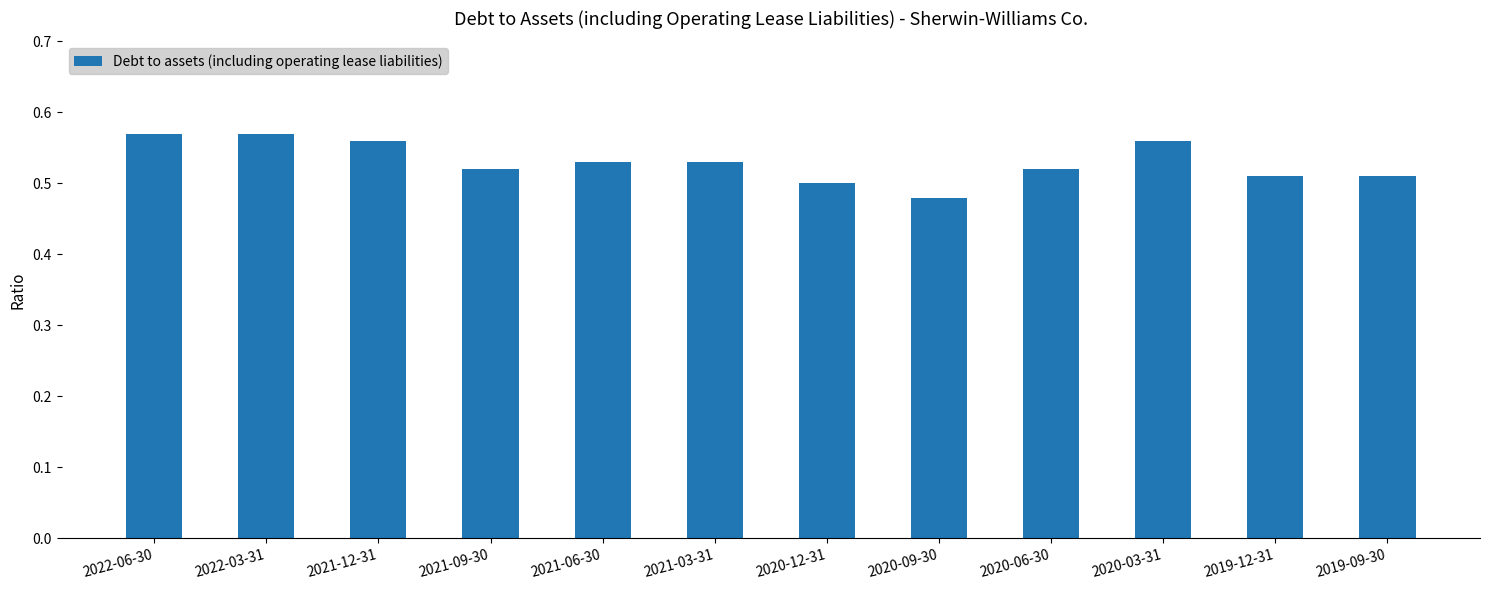

Which label corresponds to the smallest value in the chart?

2020-09-30